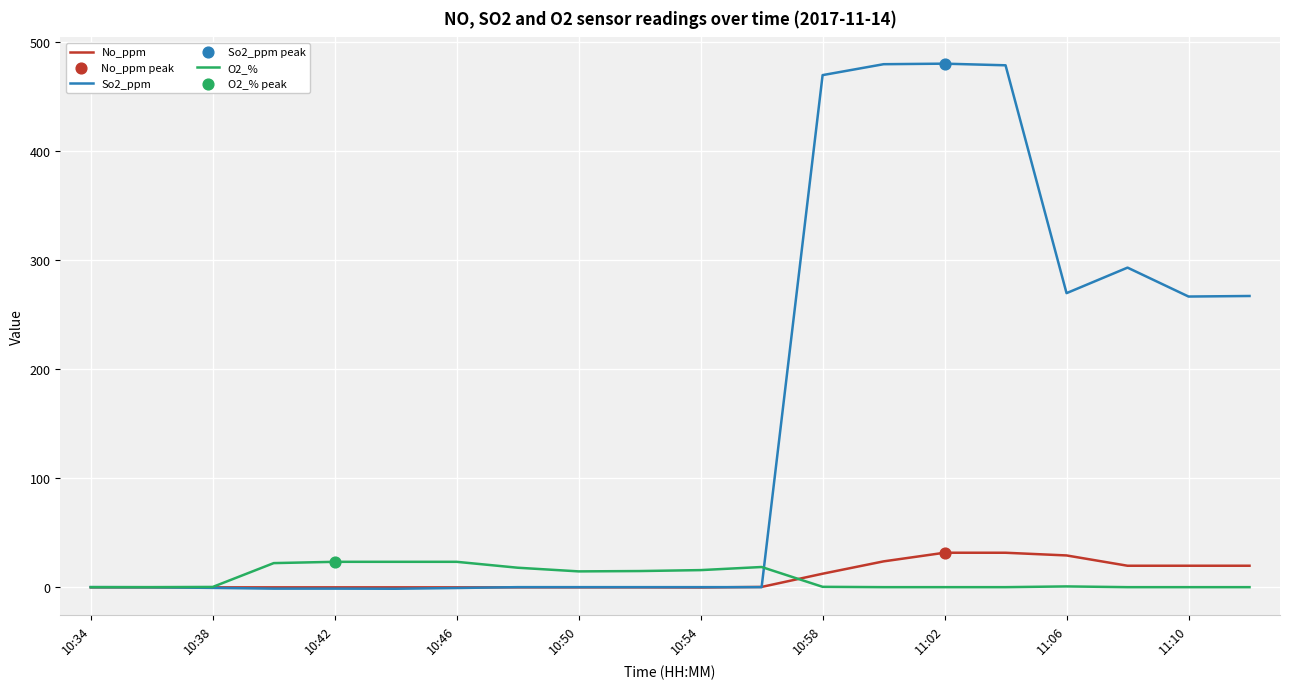

Which series has the largest total across all categories?

So2_ppm